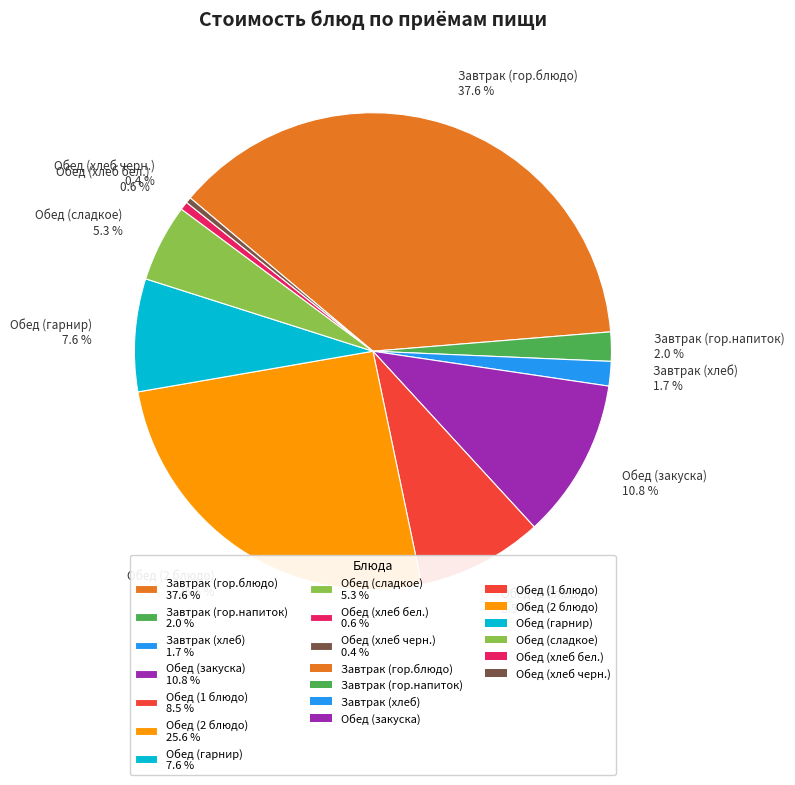

Combined, what portion of the pie is Обед (1 блюдо) and Обед (хлеб черн.)?

8.9%